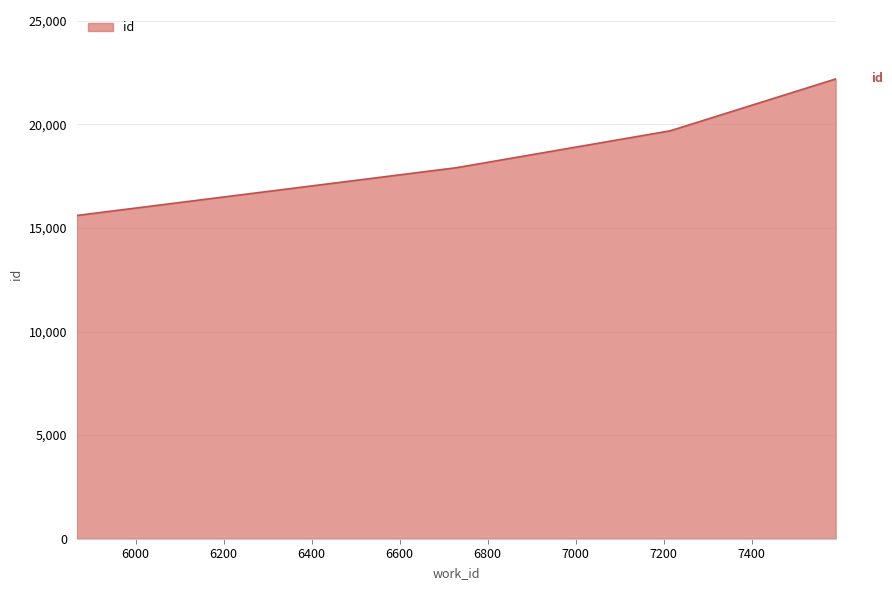

What is the maximum value shown in the chart?

22189